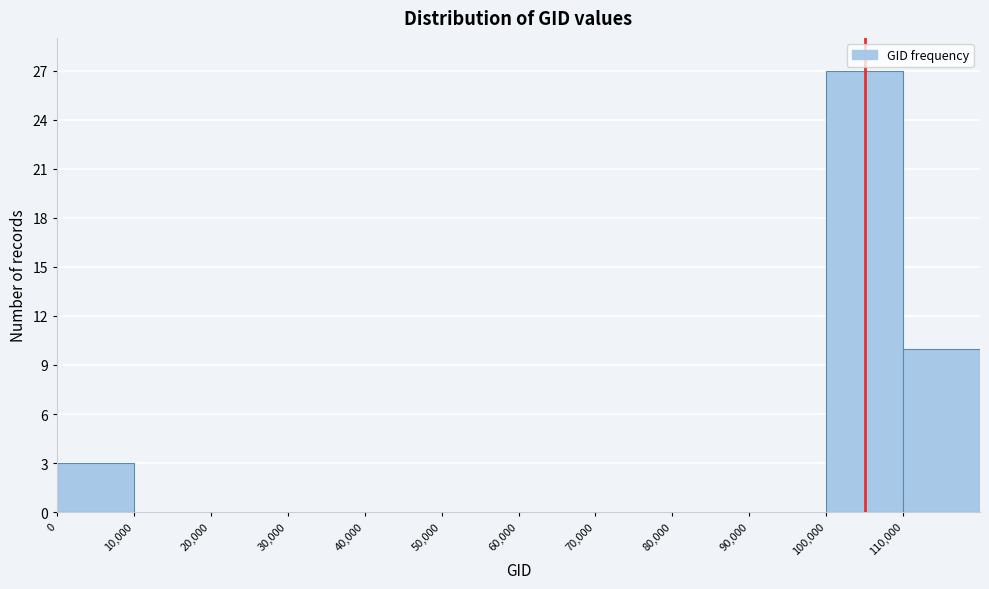

Reading left to right, transcribe this chart: for each bar, give the range it covers on the x-axis and its height. The values are not printed on the chart, so give them approximately, as read against the axis.

0 to 10000: 3
10000 to 20000: 0
20000 to 30000: 0
30000 to 40000: 0
40000 to 50000: 0
50000 to 60000: 0
60000 to 70000: 0
70000 to 80000: 0
80000 to 90000: 0
90000 to 100000: 0
100000 to 110000: 27
110000 to 120000: 10